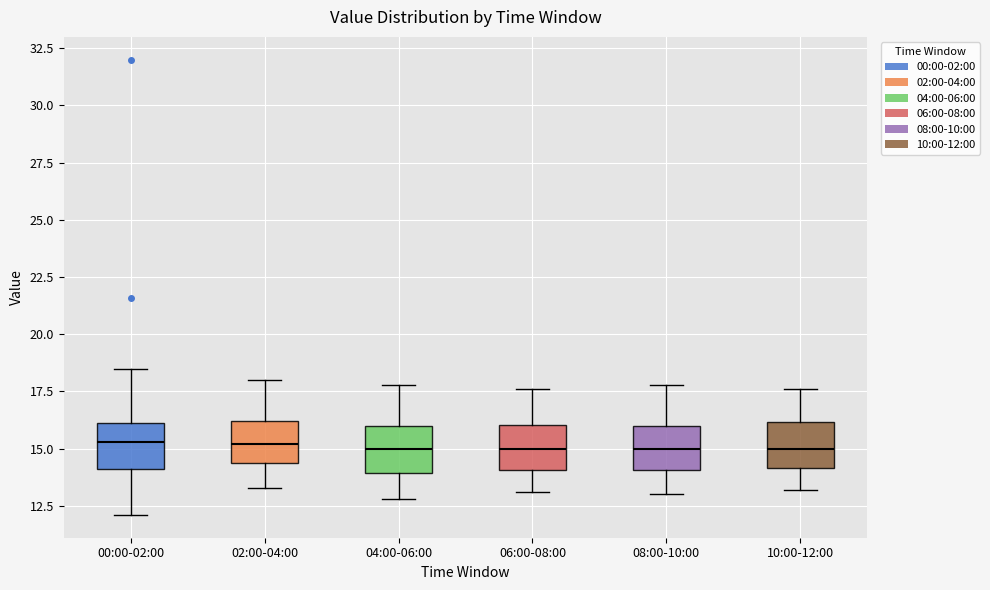

Where is the lower edge of the box for 10:00-12:00 on the y-axis? The values are not printed on the chart, so give them approximately, as read against the axis.

14.0